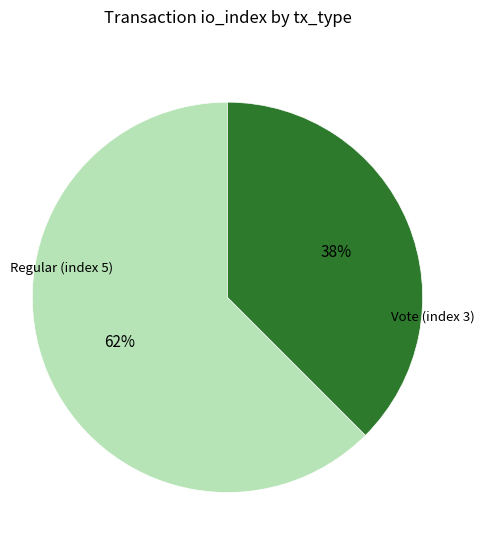

True or false: Regular (index 5) accounts for 69% of the total.

False